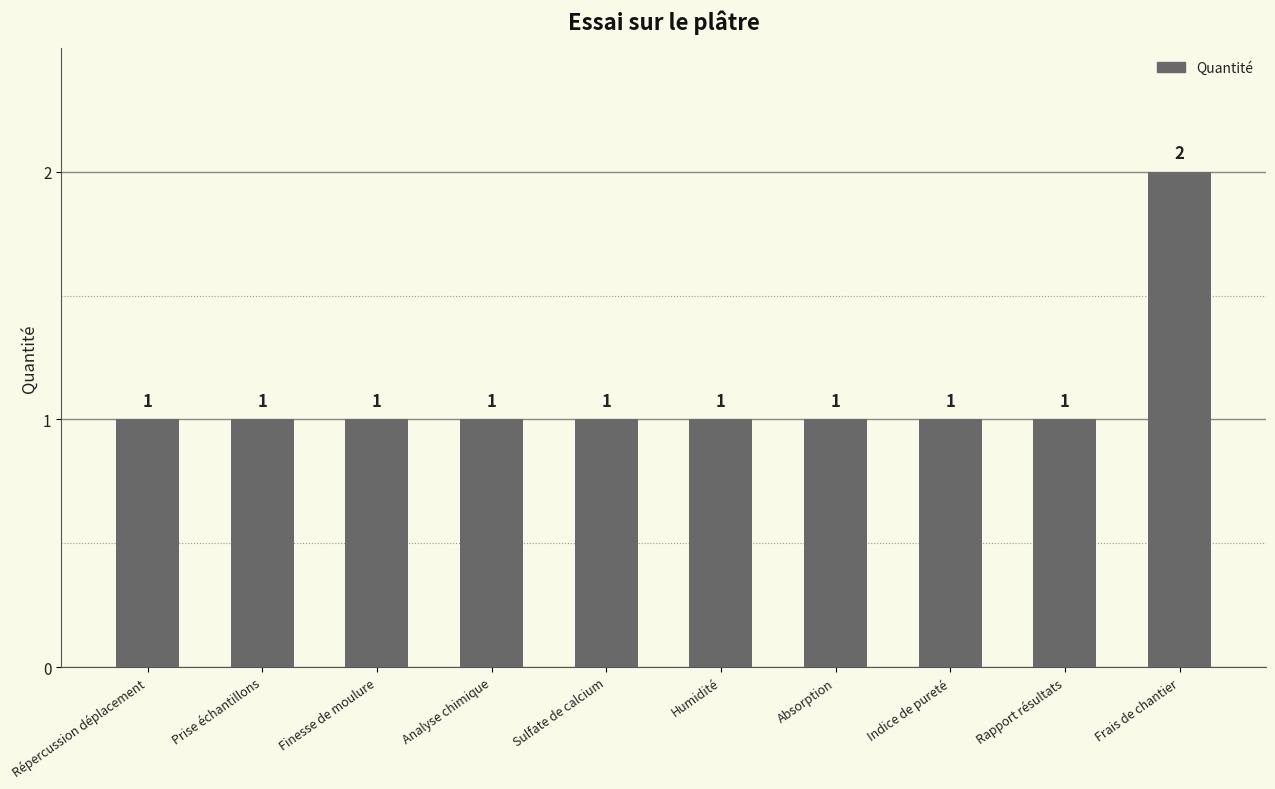

The value at Prise échantillons is 1. True or false?

True